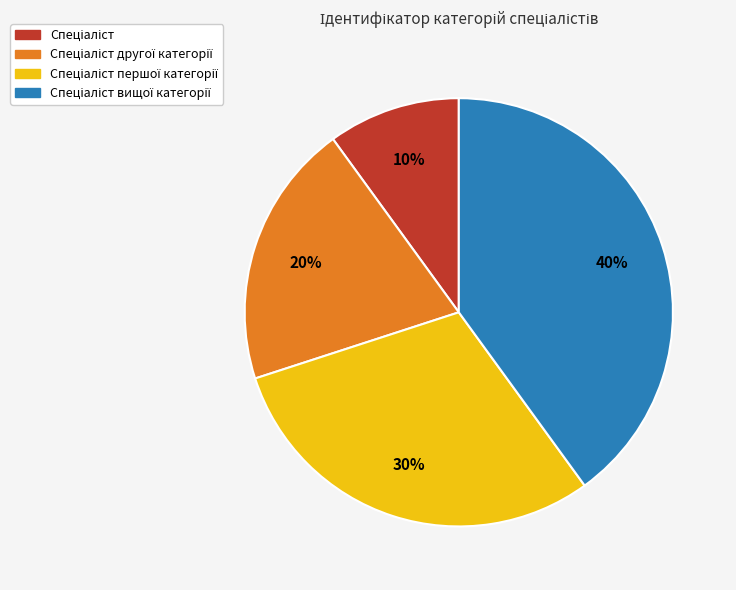

To the nearest percent, what is the difference between the largest and smallest slice percentages?

30%